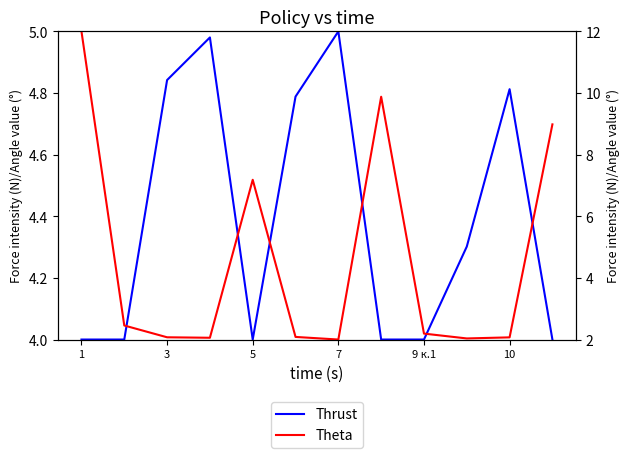

Is this an area chart (filled region under the line)?

No